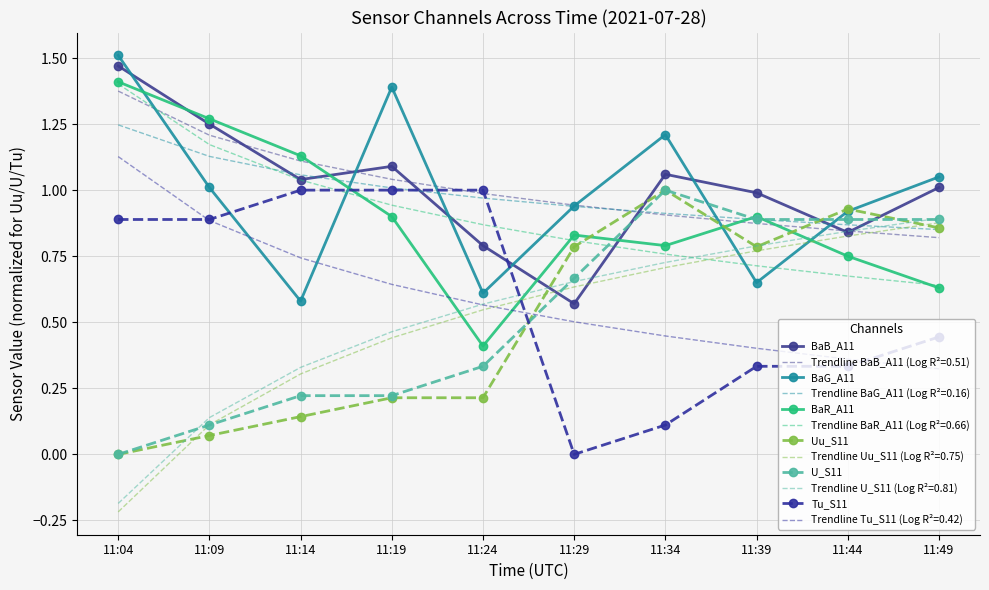

How many data points in Tu_S11 are above 0?

9